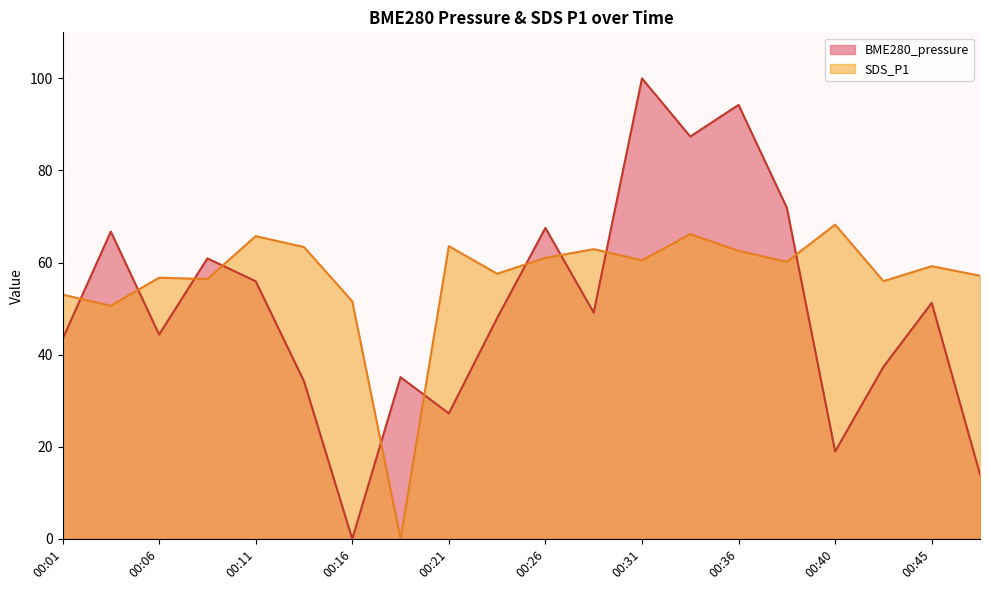

Reading right to left, transcribe all the data shown in this chart.

BME280_pressure: 14.0	51.3	37.4	19.0	71.9	94.2	87.4	100.0	49.1	67.5	47.9	27.2	35.1	0.0	34.3	56.0	60.9	44.4	66.7	43.4
SDS_P1: 57.1	59.2	56.0	68.2	60.2	62.5	66.2	60.5	62.9	61.0	57.6	63.6	0.0	51.6	63.4	65.8	56.4	56.7	50.6	53.0